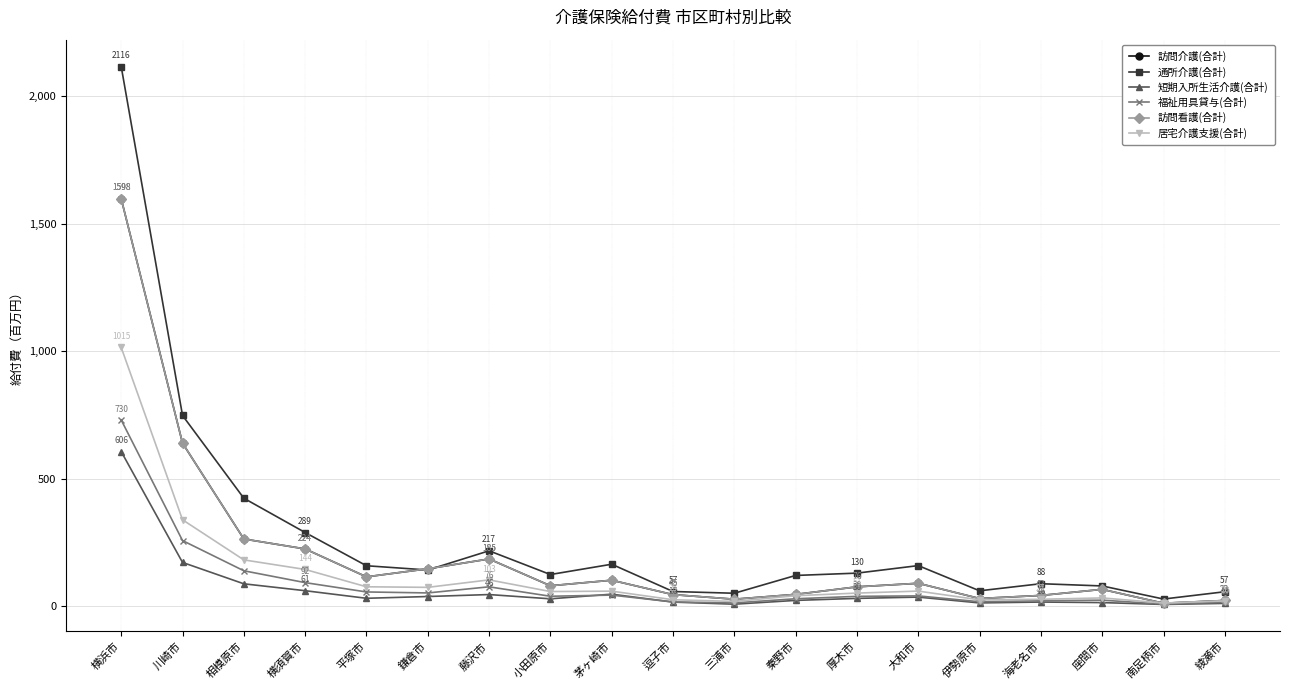

Reading right to left, list all the values displayed in this chart.

訪問介護(合計): 22.3	11.5	65.9	42.1	30.0	89.7	75.8	46.2	27.4	45.2	101.7	80.0	185.1	146.6	114.9	224.4	263.5	639.3	1597.7
通所介護(合計): 56.6	27.9	79.3	88.1	60.2	159.1	129.6	120.4	50.7	57.5	164.5	124.0	217.1	141.8	158.5	288.8	423.3	747.8	2116.1
短期入所生活介護(合計): 10.9	6.8	14.0	16.2	12.7	35.5	30.5	22.6	7.8	16.0	47.0	28.8	45.5	37.9	30.9	60.7	87.7	171.5	606.2
福祉用具貸与(合計): 15.3	8.1	23.6	21.1	17.2	40.3	38.5	29.0	12.8	16.5	43.4	38.9	75.9	51.9	55.7	92.3	138.8	257.2	730.2
訪問看護(合計): 22.3	11.5	65.9	42.1	30.0	89.7	75.8	46.2	27.4	45.2	101.7	80.0	185.1	146.6	114.9	224.4	263.5	639.3	1597.7
居宅介護支援(合計): 20.4	12.3	32.3	26.9	24.8	59.1	51.3	41.0	18.5	25.2	58.9	57.3	103.1	73.8	76.0	144.0	181.5	338.8	1014.5